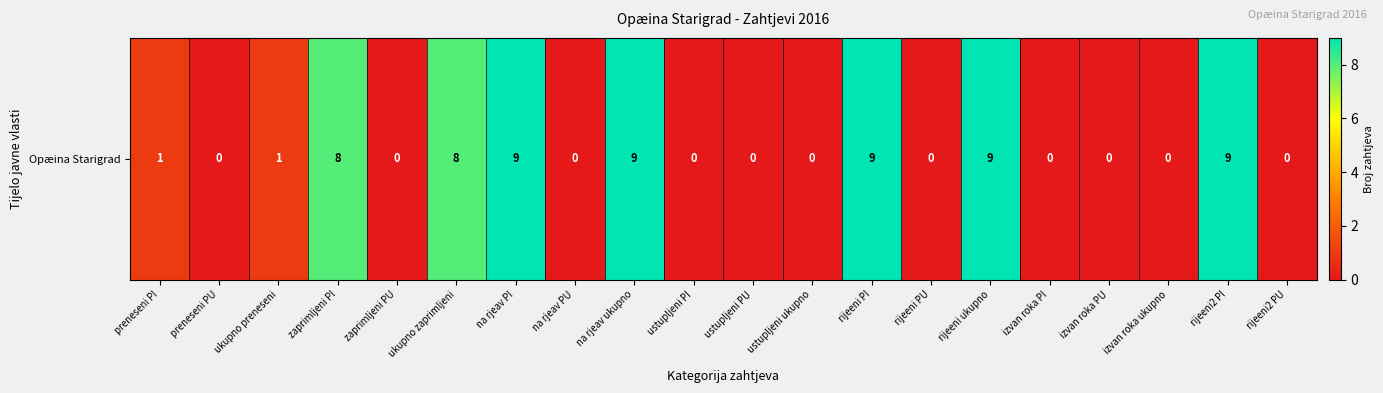

Reading left to right, what are all the values shown in this chart?

1	0	1	8	0	8	9	0	9	0	0	0	9	0	9	0	0	0	9	0